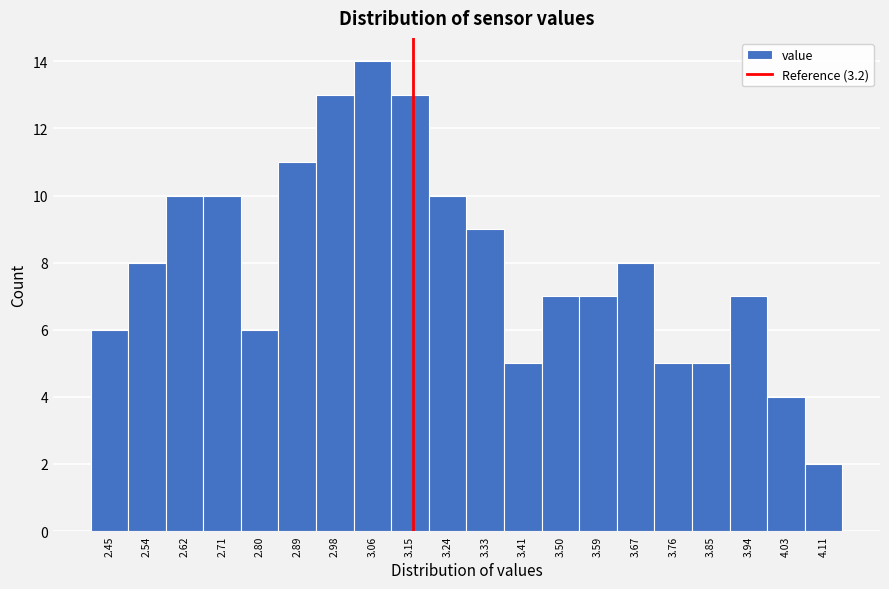

Reading right to left, transcribe all the data shown in this chart.

2	4	7	5	5	8	7	7	5	9	10	13	14	13	11	6	10	10	8	6